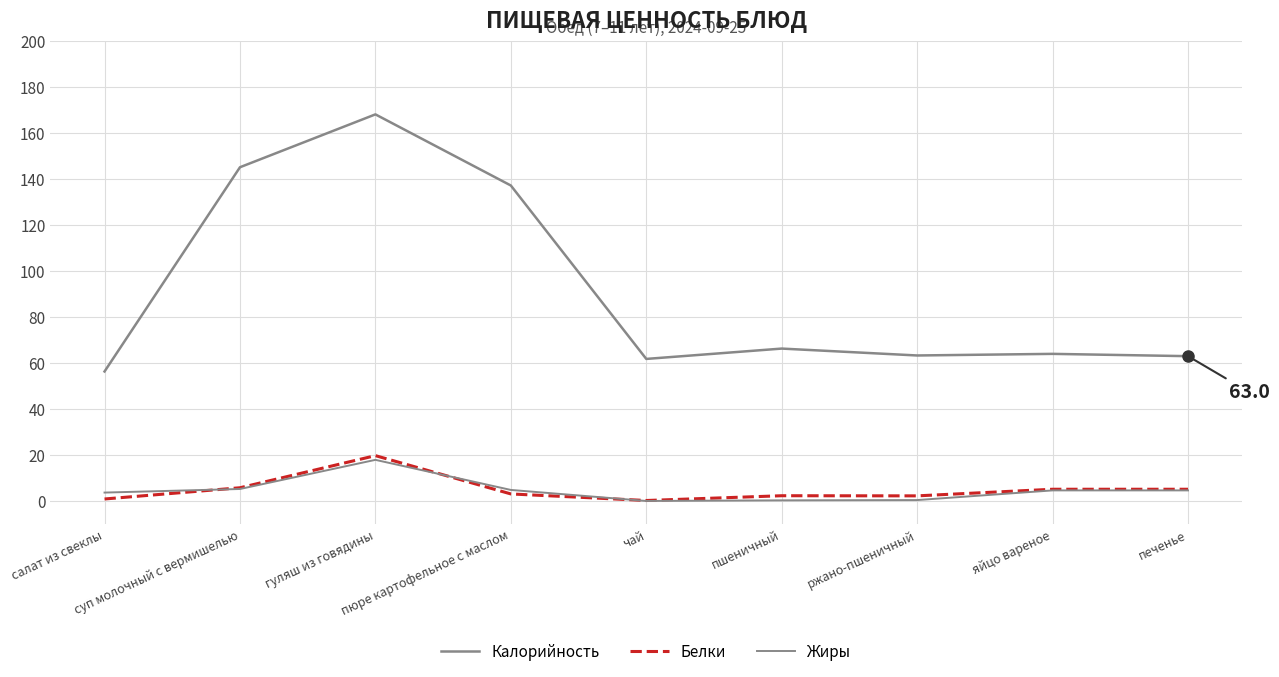

How many lines are shown in the chart?

3